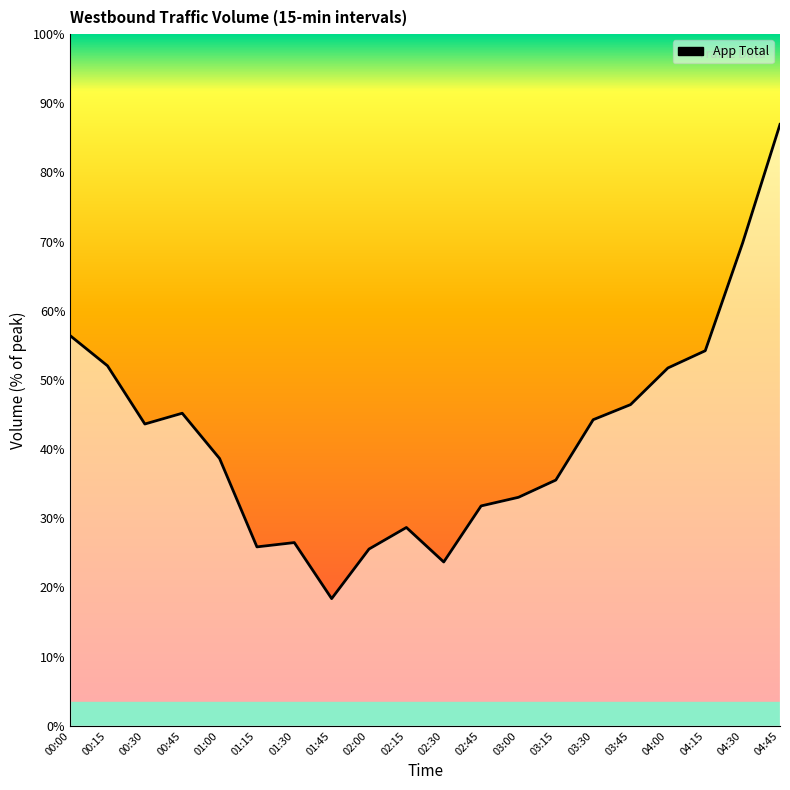

Is this an area chart (filled region under the line)?

Yes